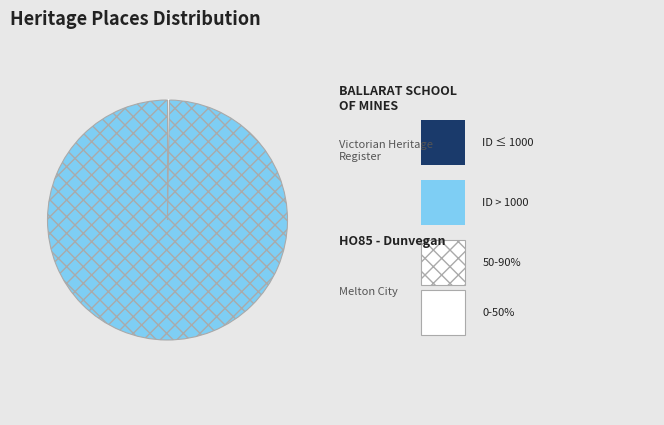

Is there any slice that represents more than half of the pie?

Yes